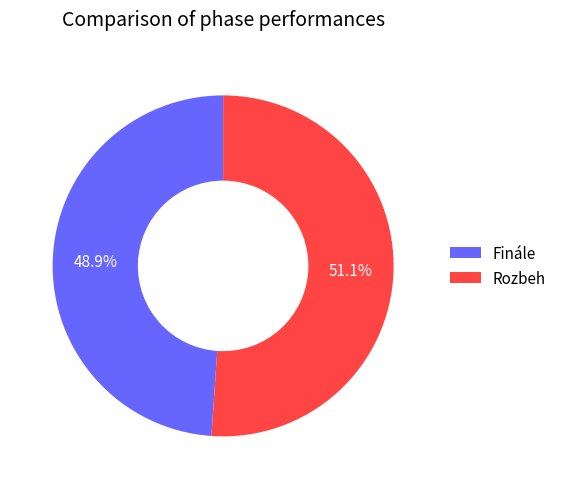

Which category has the biggest portion of the pie?

Rozbeh